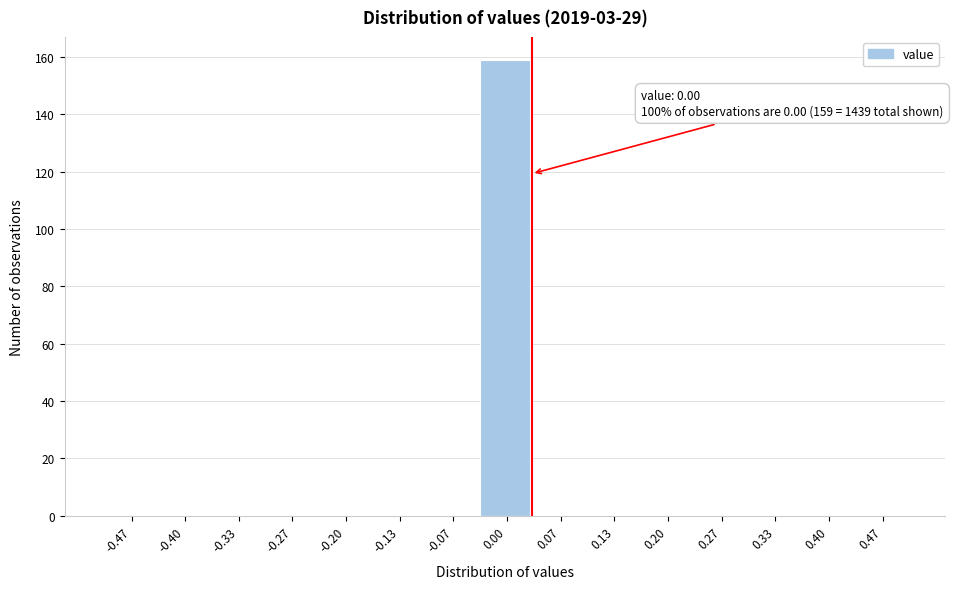

Over which range of the x-axis is the bar tallest?

-0.03 to 0.03